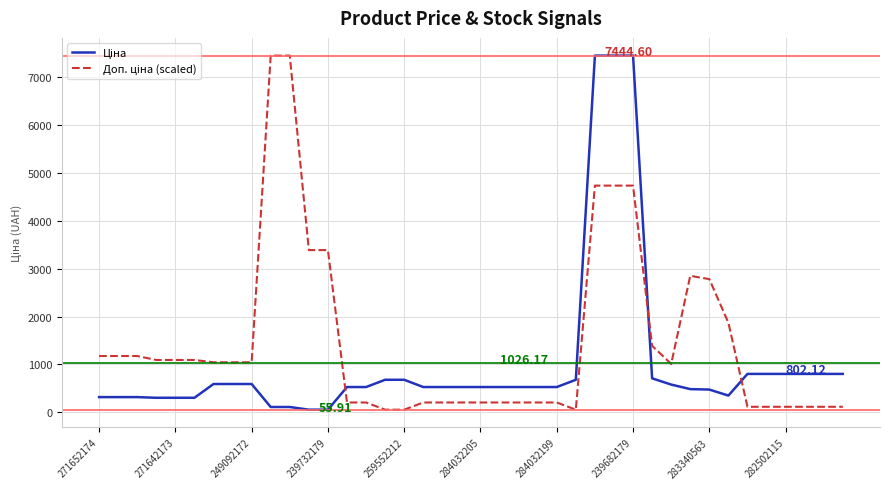

Is this an area chart (filled region under the line)?

No